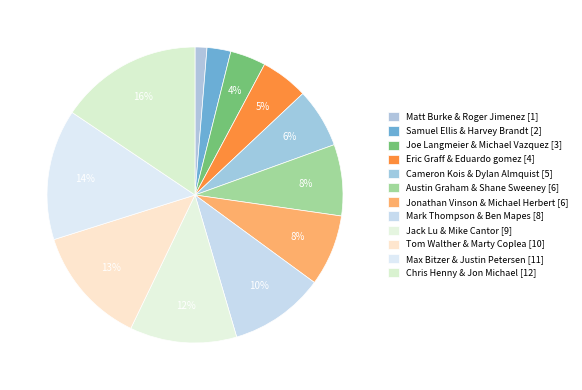

Is it true that Matt Burke & Roger Jimenez is 10% of the pie?

False